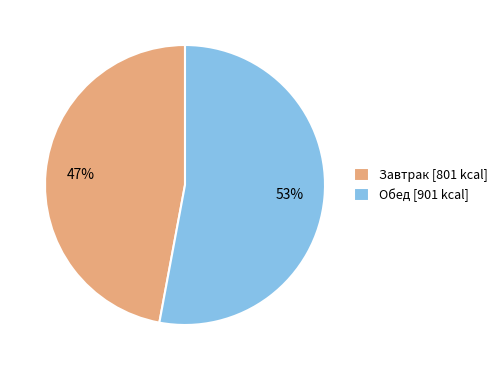

Is there any slice that represents more than half of the pie?

Yes